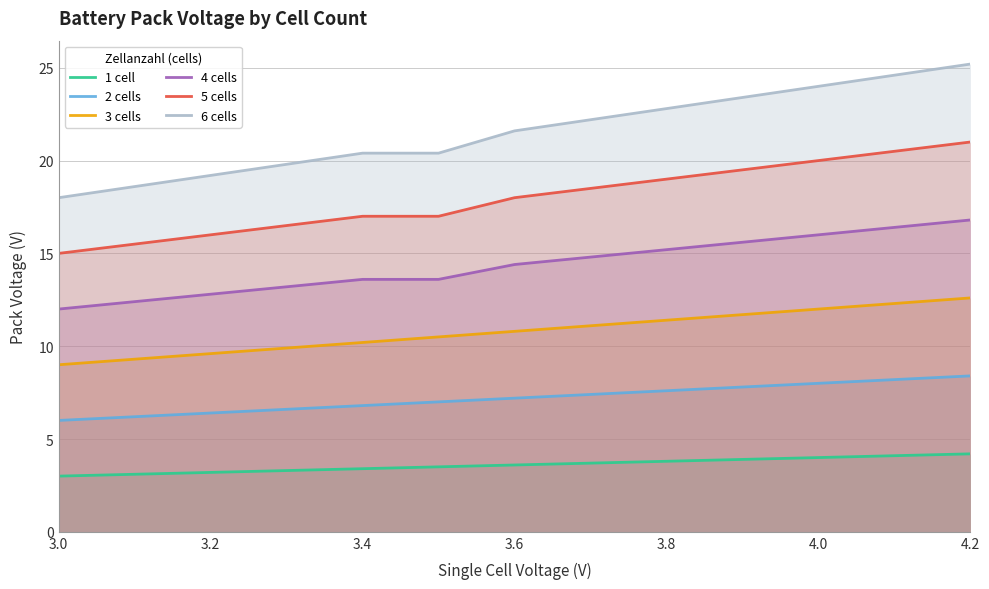

Rank the series by their average value, from lowest to highest.

1 cell, 2 cells, 3 cells, 4 cells, 5 cells, 6 cells